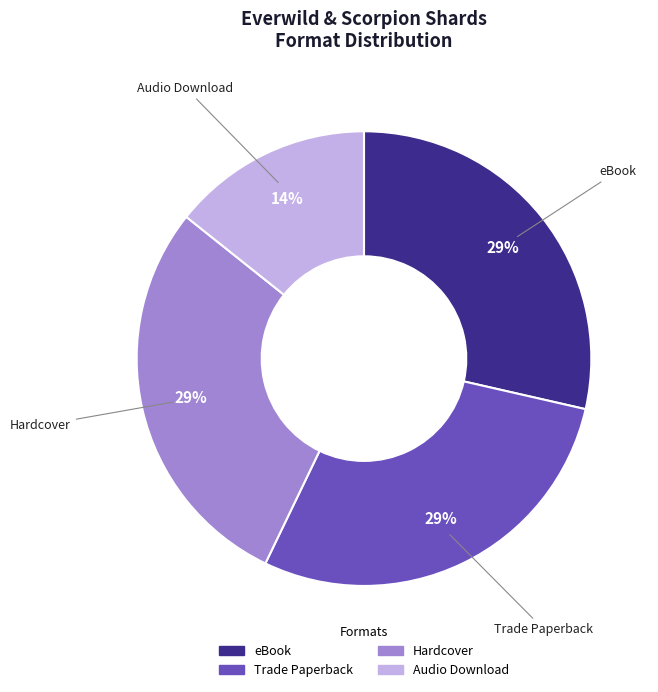

To the nearest percent, what is the average slice percentage?

25%